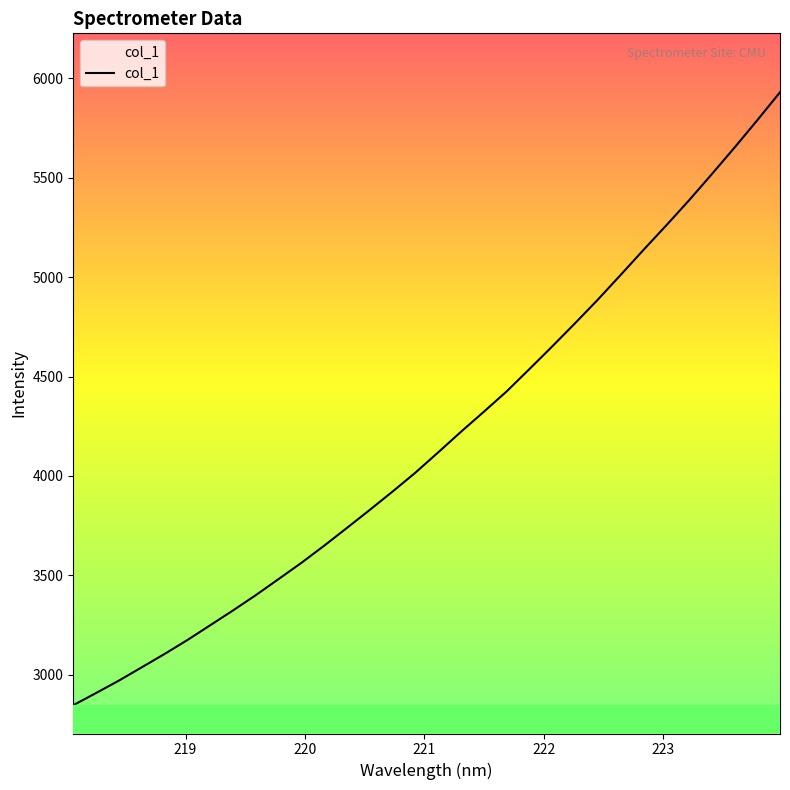

What is the maximum value shown in the chart?

5929.4